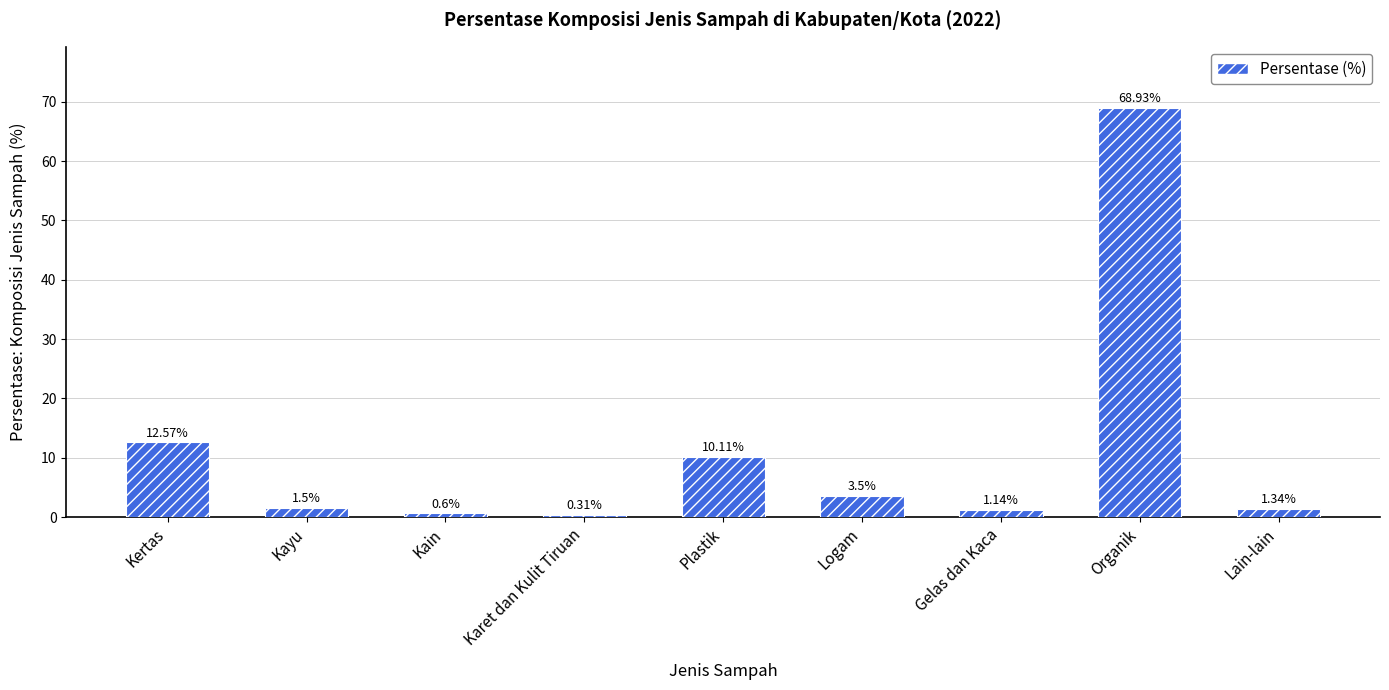

Does the chart contain stacked bars?

No